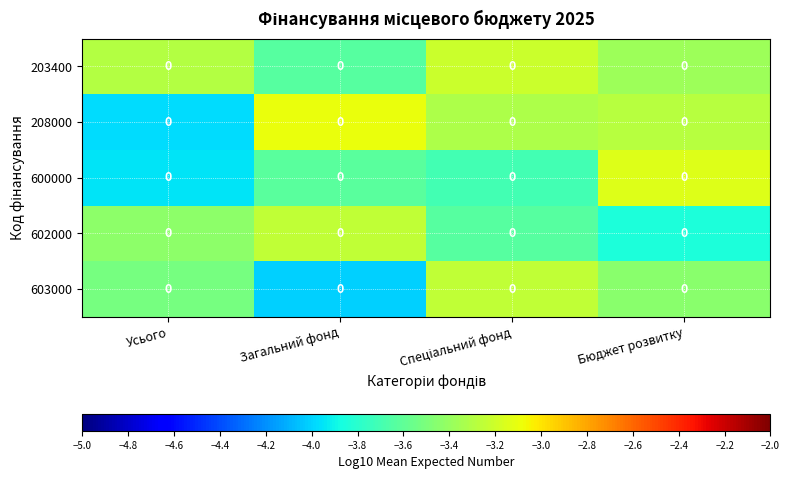

Where is 600000 nearest to the value -3?

Бюджет розвитку